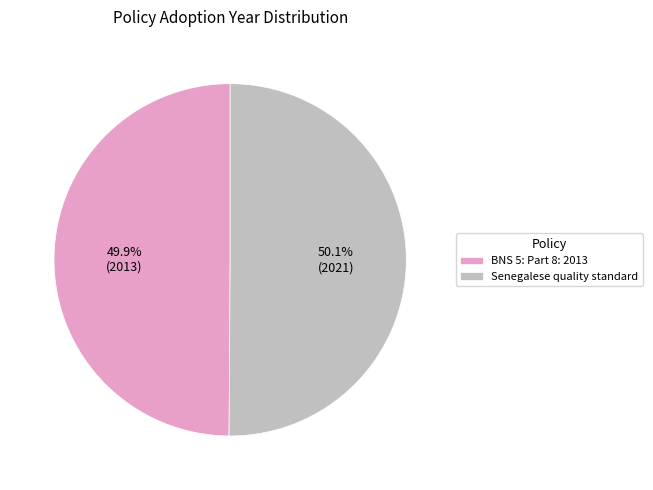

Count the number of slices in the pie.

2